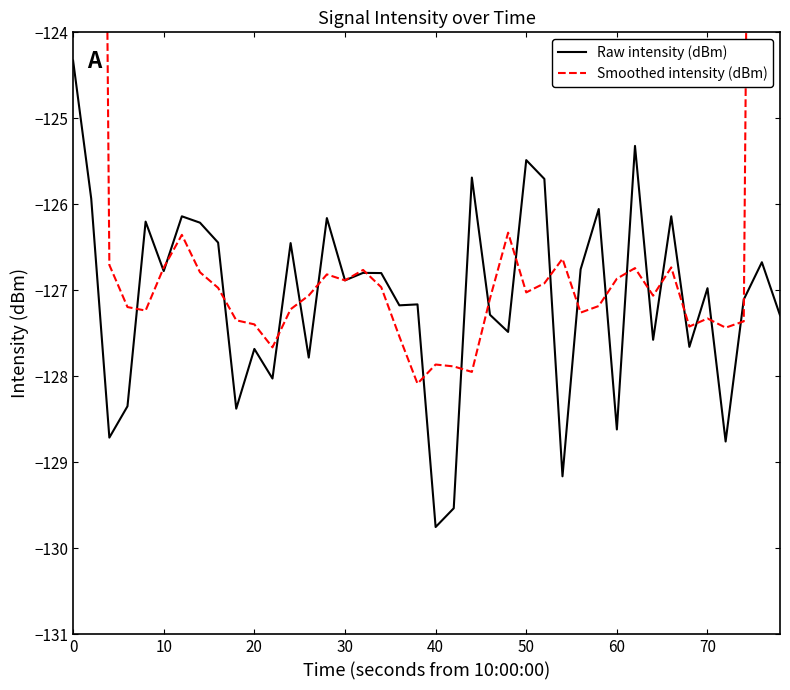

Which category has the lowest value in the Raw intensity (dBm) series?

40